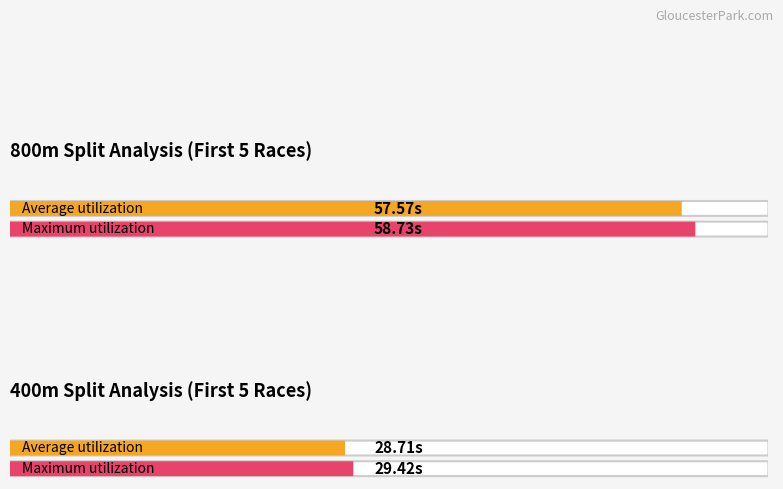

What is the total value across all series at Race 2?

116.0